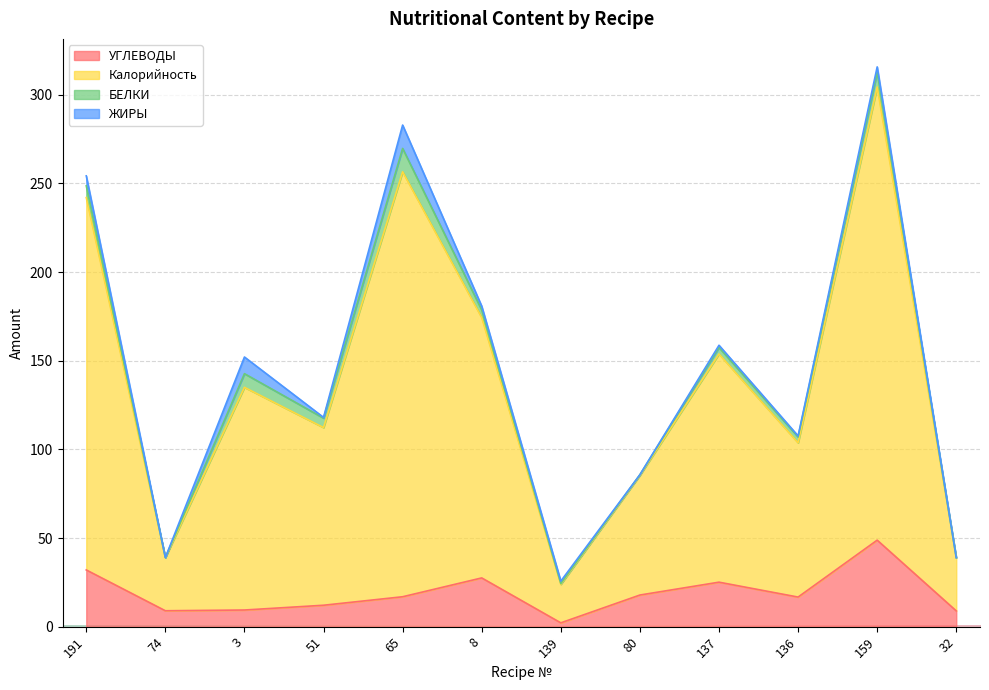

What is the value of the УГЛЕВОДЫ point at the 1st from the left?

32.0